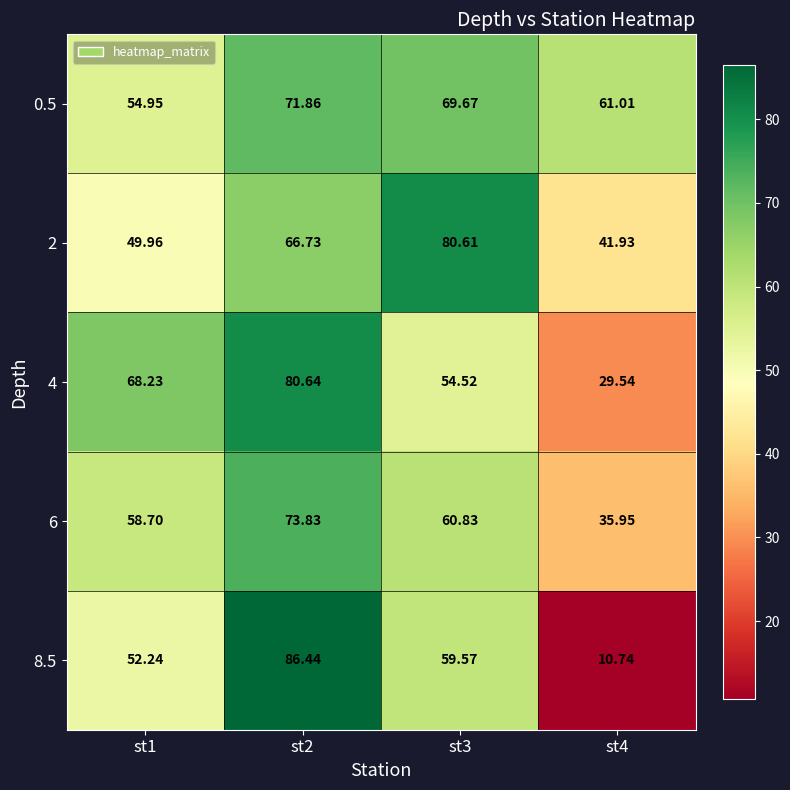

Is the value of 8.5 at st1 greater than the value of 6 at st2?

No